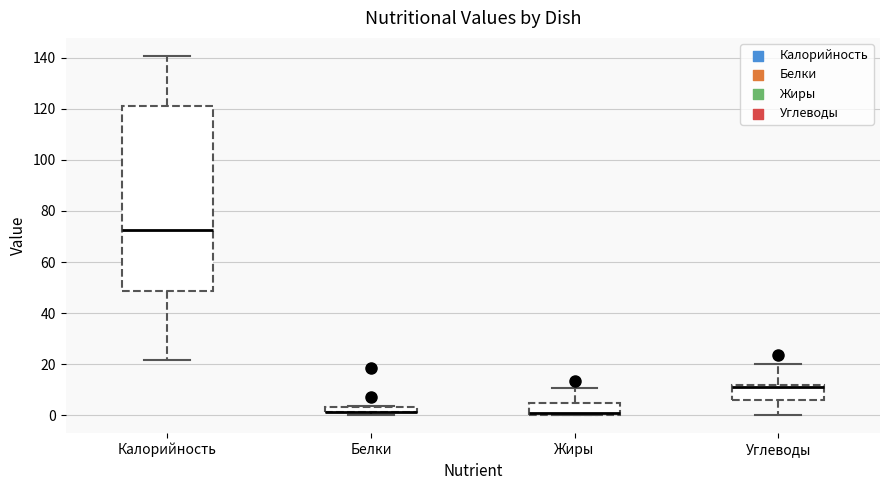

Where is the lower edge of the box for Жиры on the y-axis? The values are not printed on the chart, so give them approximately, as read against the axis.

0